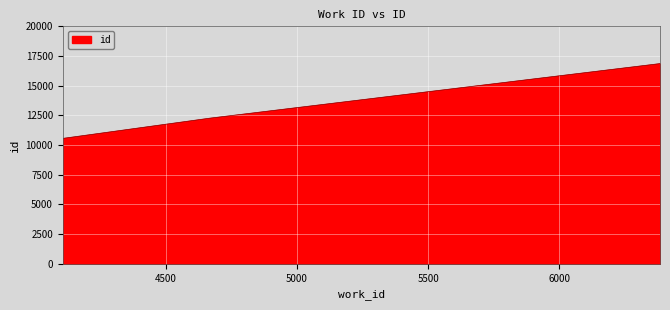

What is the minimum value shown in the chart?

10563